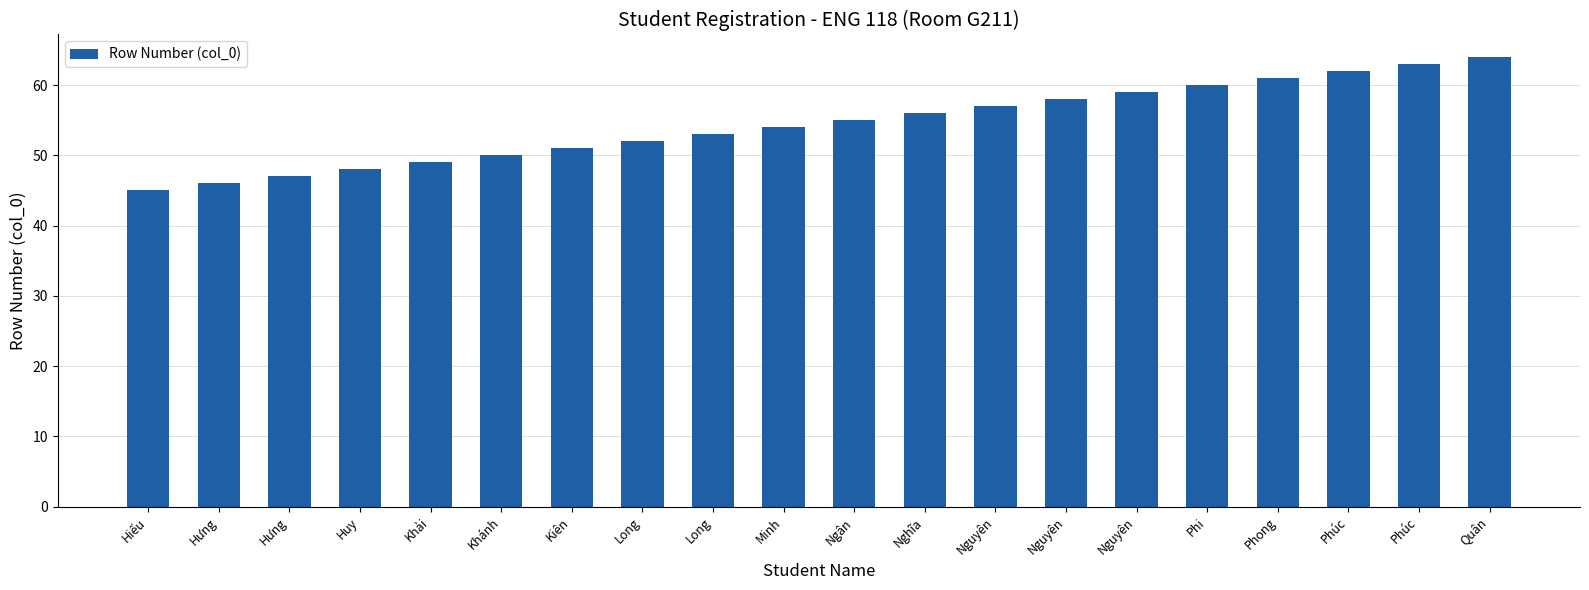

Are the bars horizontal?

No